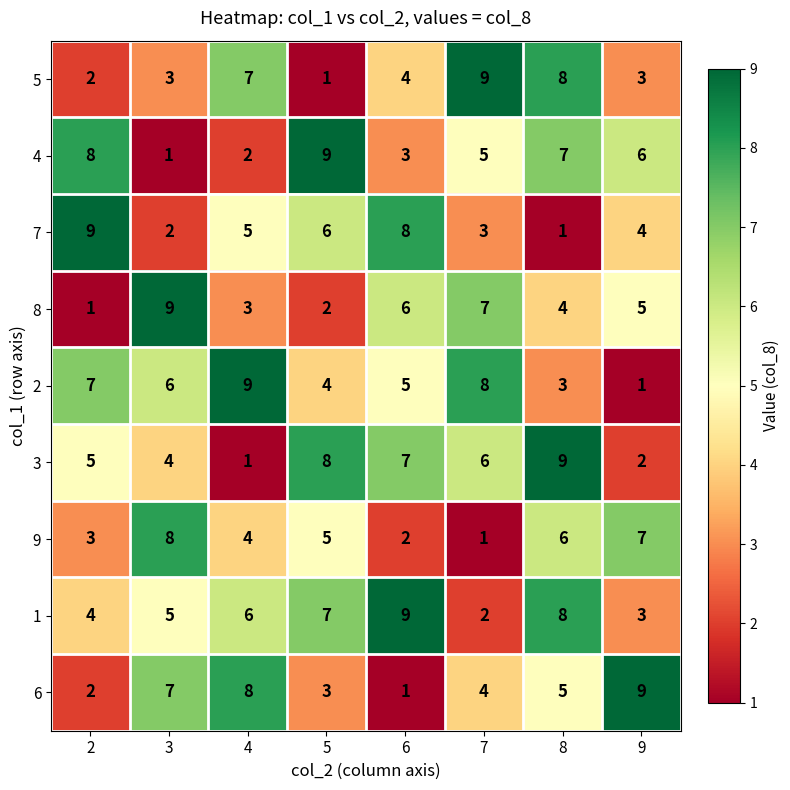

At 7, list the series in order from smallest to largest.

9, 1, 7, 6, 4, 3, 8, 2, 5